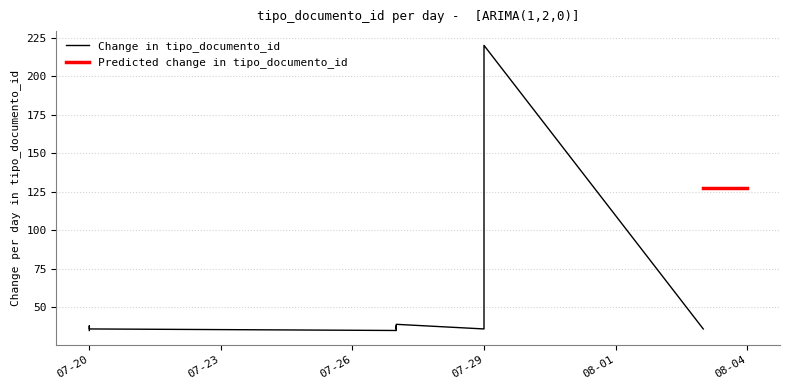

Reading right to left, list all the values displayed in this chart.

36	220	36	39	36	38	35	36	38	35